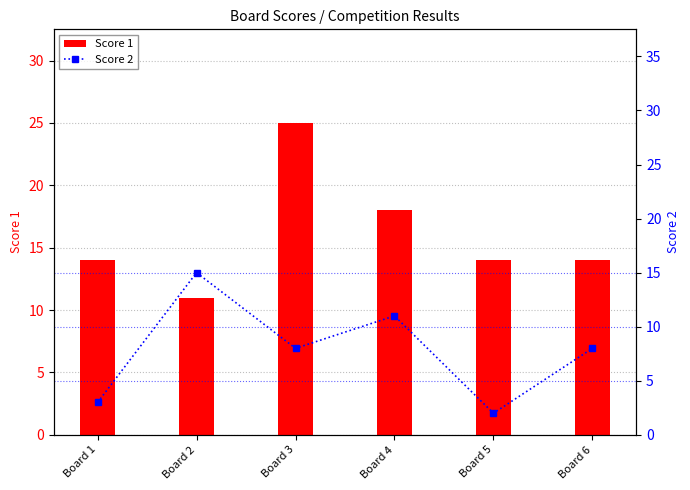

List the series in order of their overall mean, lowest first.

Score 2, Score 1